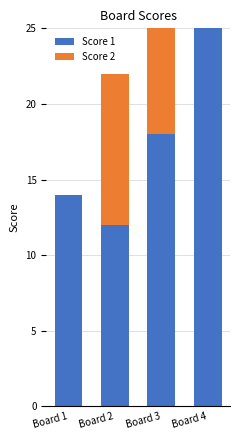

What is the difference between the Score 1 values at Board 4 and Board 2?

13